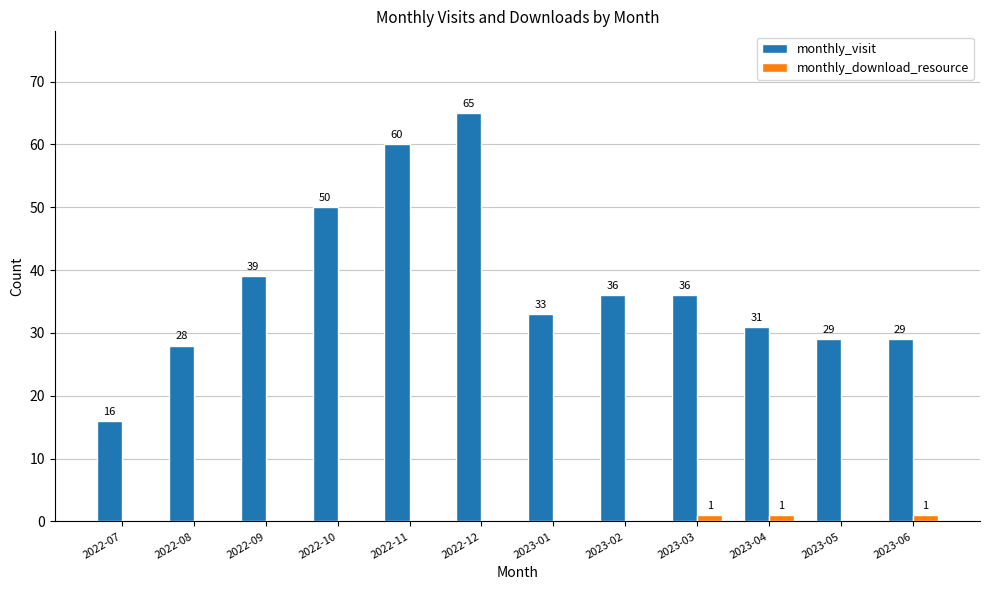

At which category does the chart reach its peak across all series?

2022-12